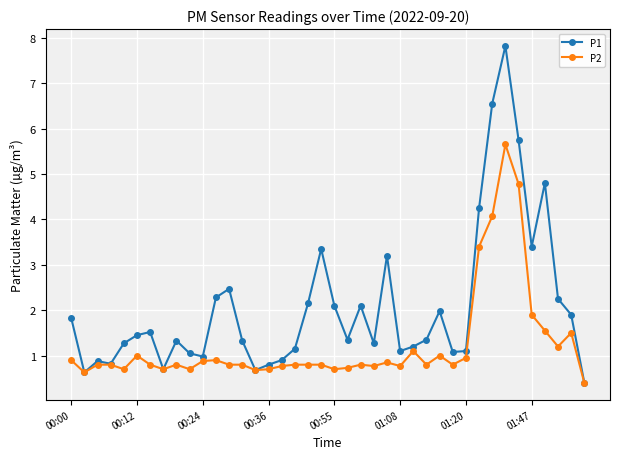

Which series has the widest spread of values?

P1